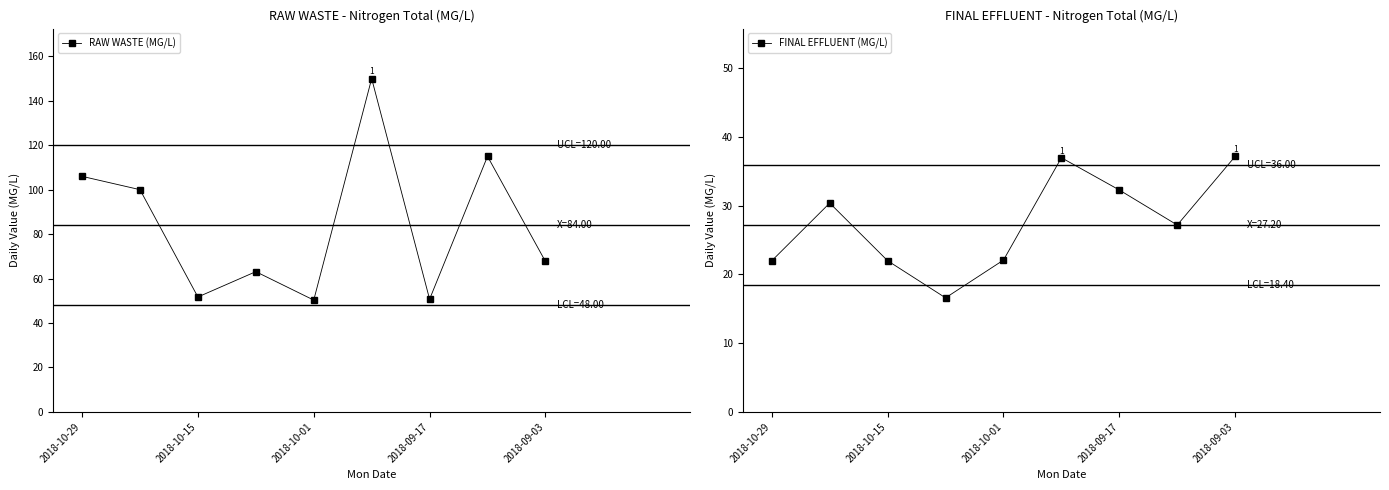

True or false: RAW WASTE (MG/L) and FINAL EFFLUENT (MG/L) intersect in this chart.

False